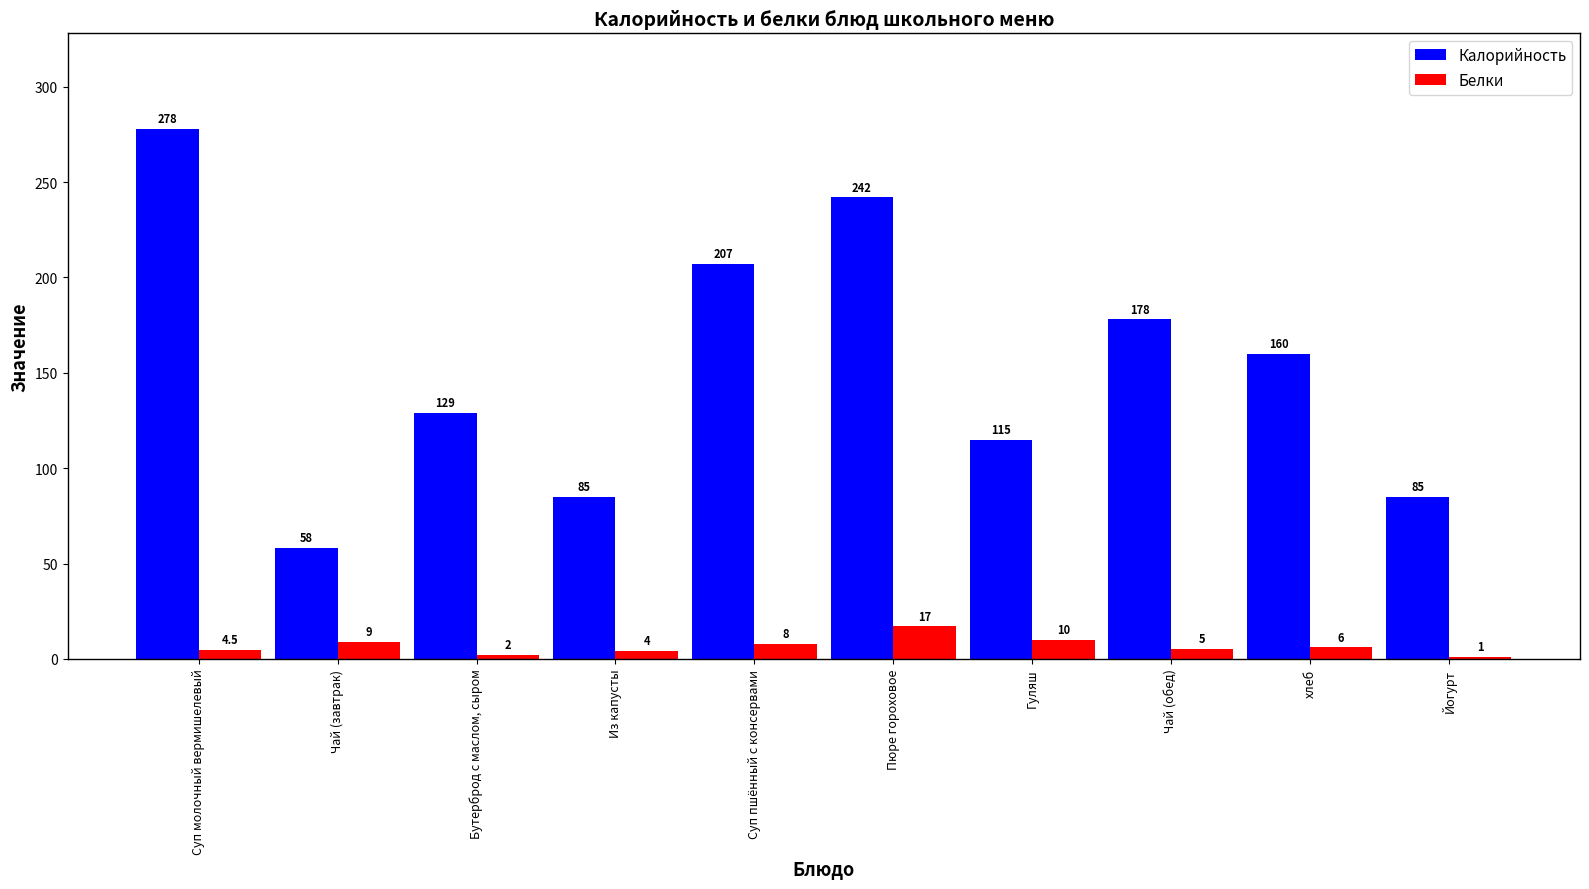

Is the value of Калорийность at хлеб greater than the value of Белки at Суп пшённый с консервами?

Yes